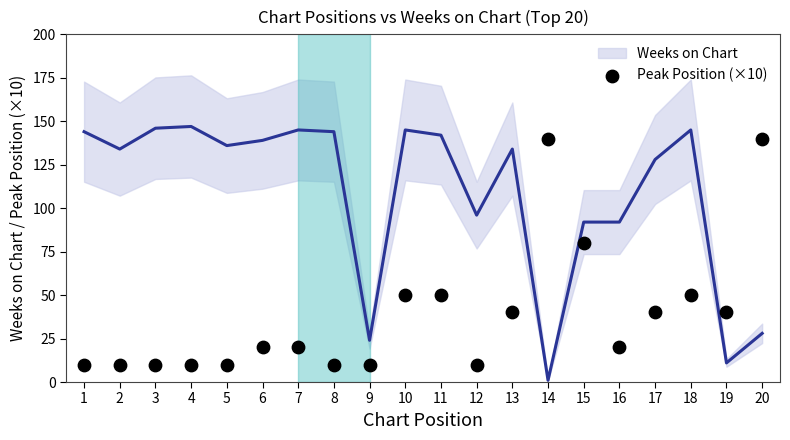

What is the range of Y values (max minus min)?

130